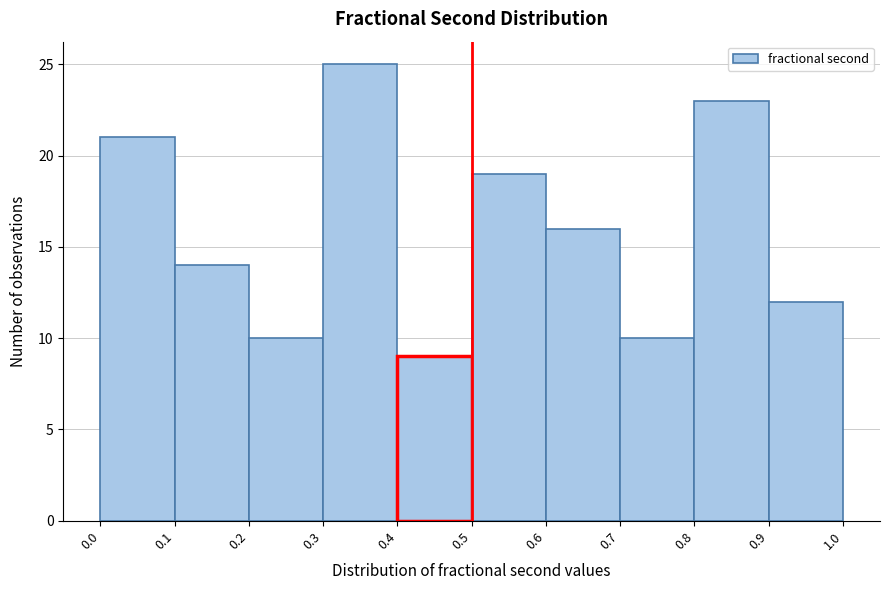

Reading left to right, list every bar in this chart as the range it spans on the x-axis followed by its height. The values are not printed on the chart, so give them approximately, as read against the axis.

0.0 to 0.1: 21
0.1 to 0.2: 14
0.2 to 0.3: 10
0.3 to 0.4: 25
0.4 to 0.5: 9
0.5 to 0.6: 19
0.6 to 0.7: 16
0.7 to 0.8: 10
0.8 to 0.9: 23
0.9 to 1.0: 12